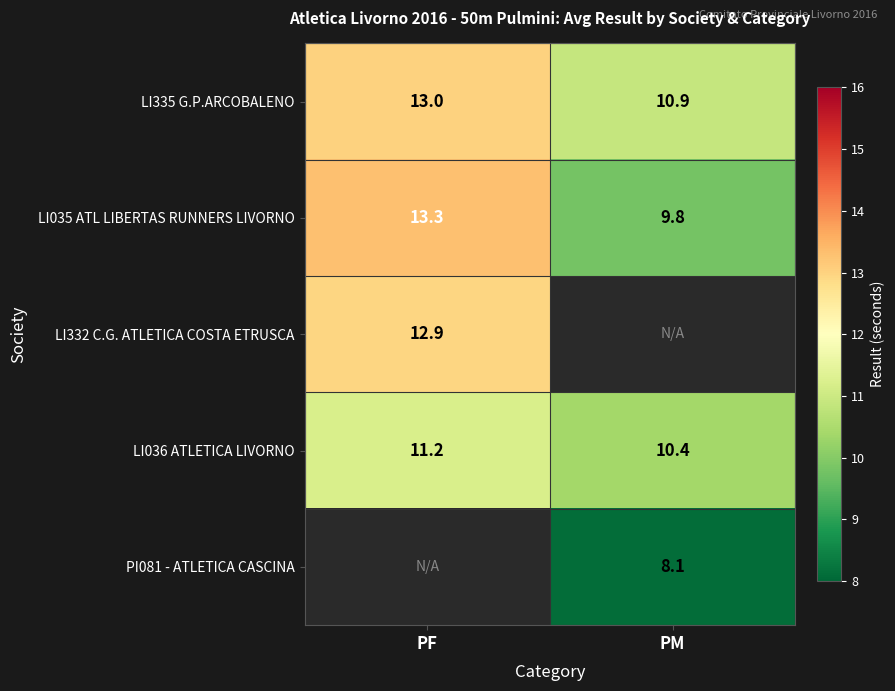

What is the sum of all LI035 ATL LIBERTAS RUNNERS LIVORNO values?

23.1